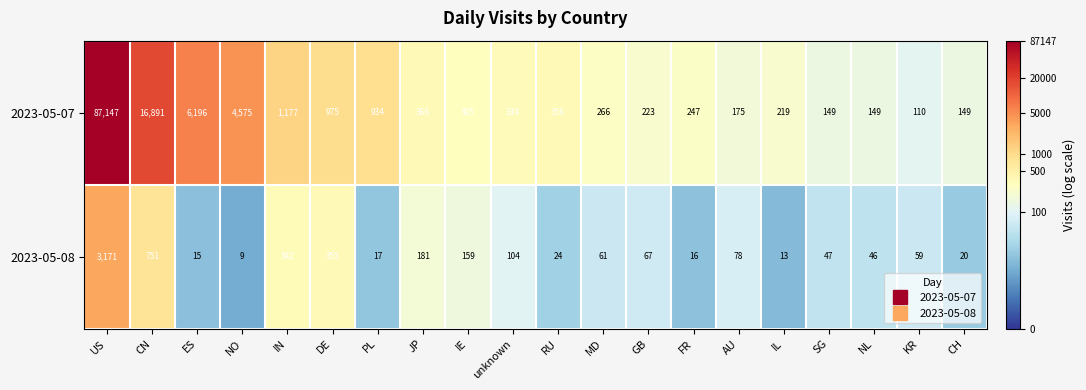

What is the smallest value displayed?

9